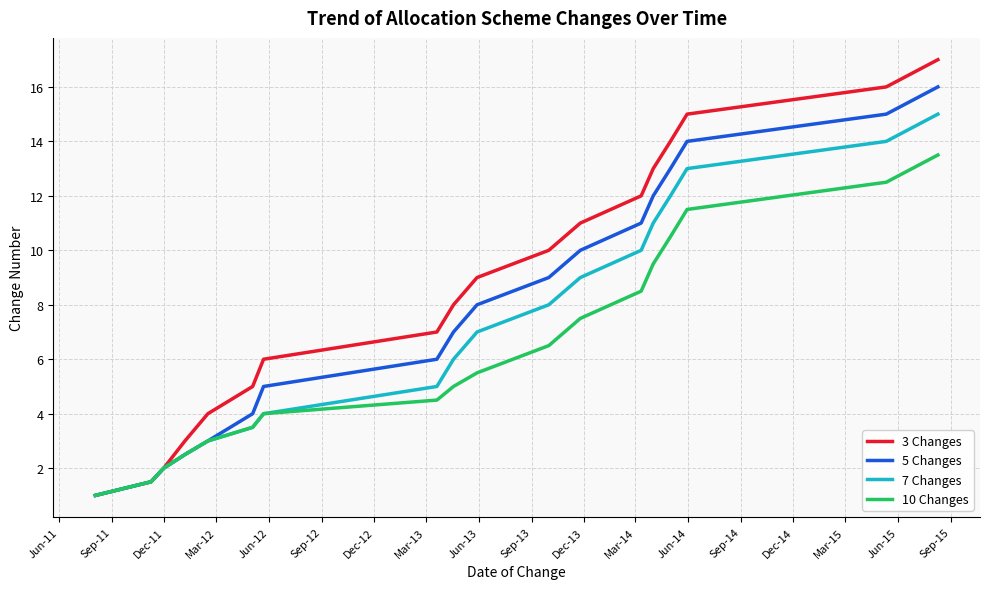

Which series has the largest total across all categories?

3 Changes